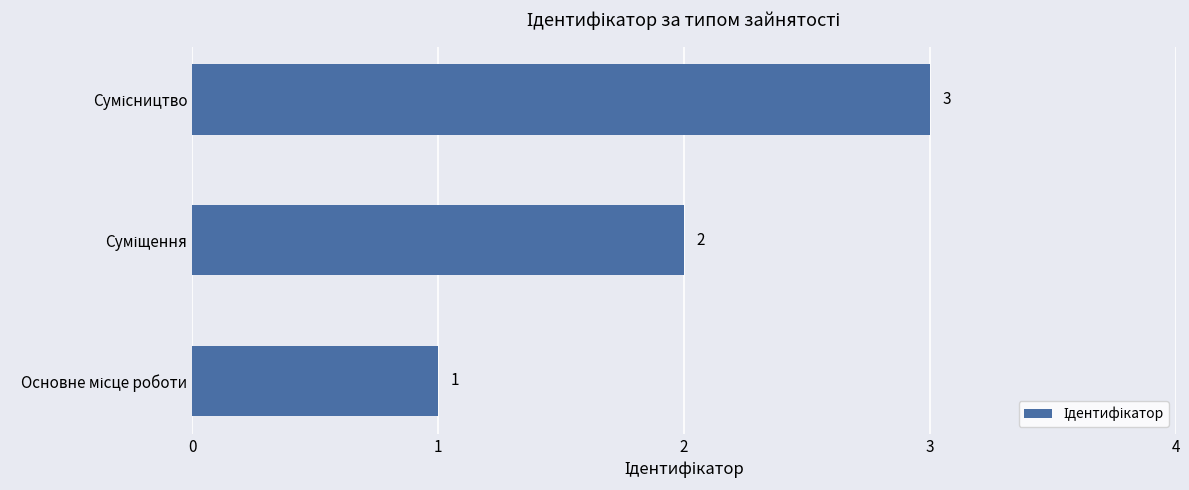

Are the bars horizontal?

Yes